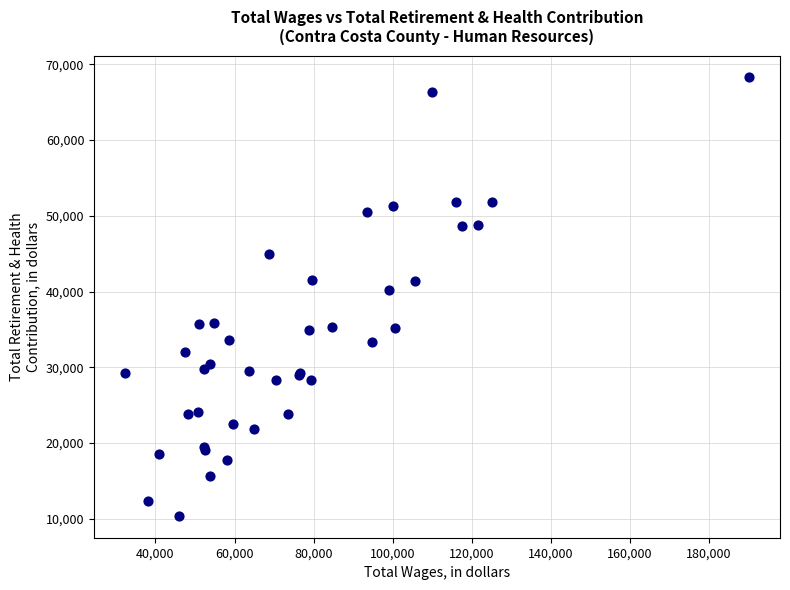

What Y value in the scatter plot is closest to 39327?

40193